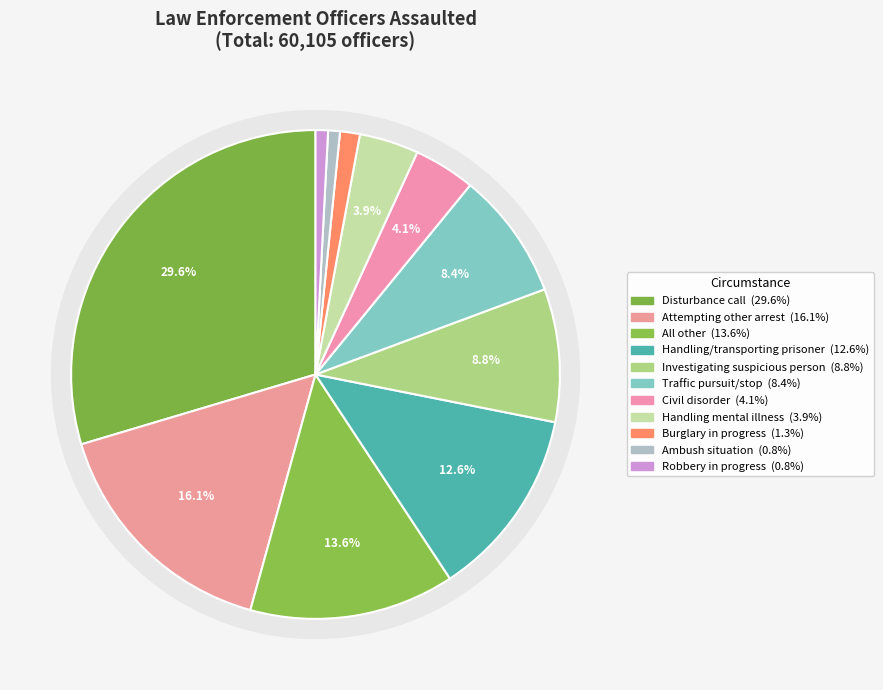

Combined, do Investigating suspicious person and Handling person with mental illness account for over 50%?

No